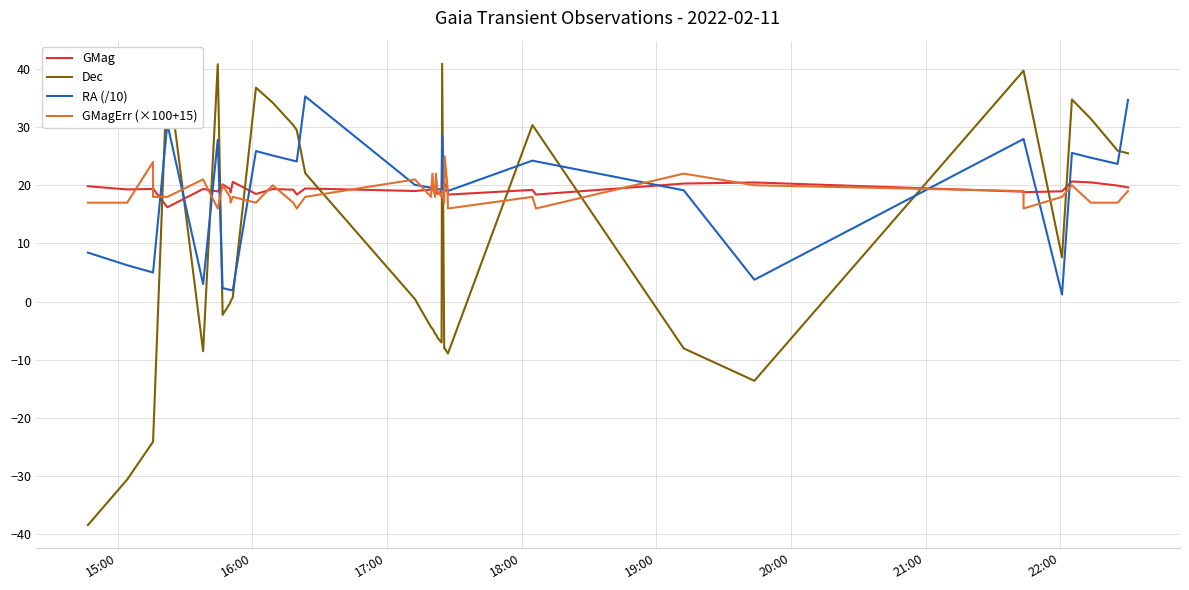

What is the difference between the maximum and minimum values in the GMag series?

4.4